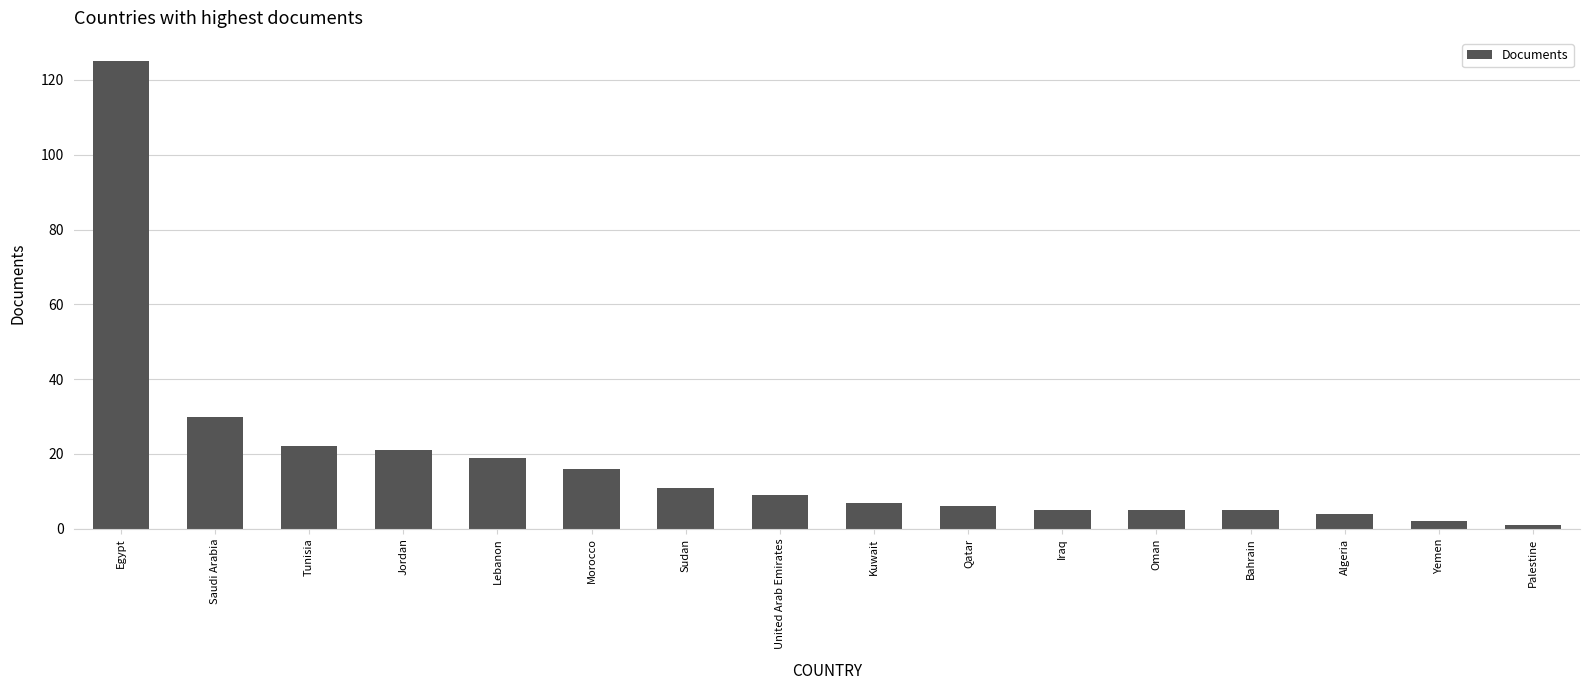

What is the label of the 2nd bar from the right?

Yemen